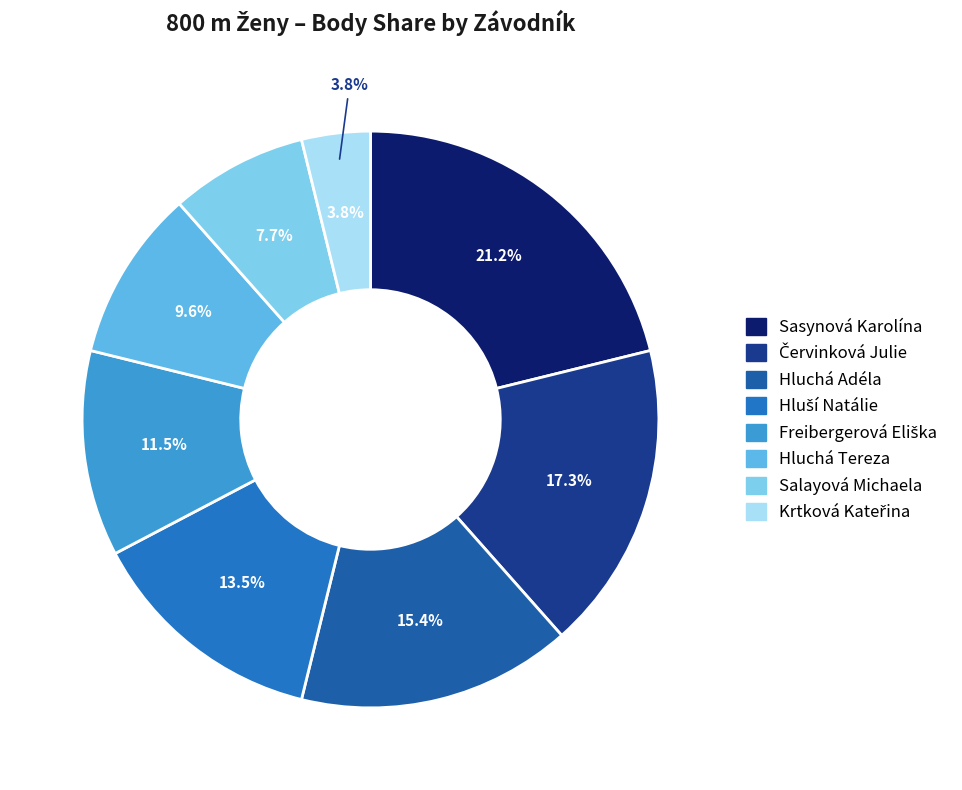

True or false: Červinková Julie accounts for 17% of the total.

True